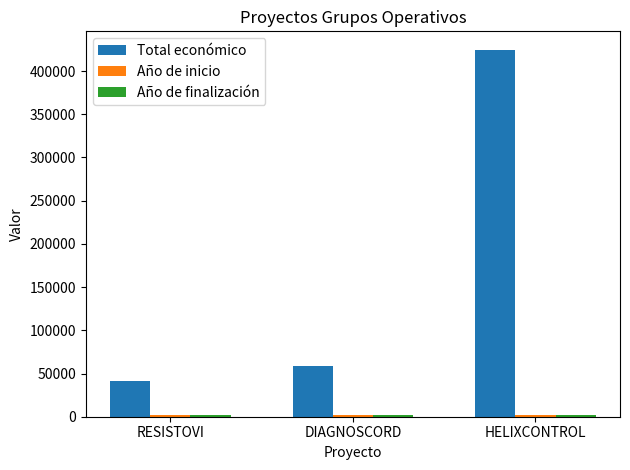

What is the sum of all Total económico values?

524702